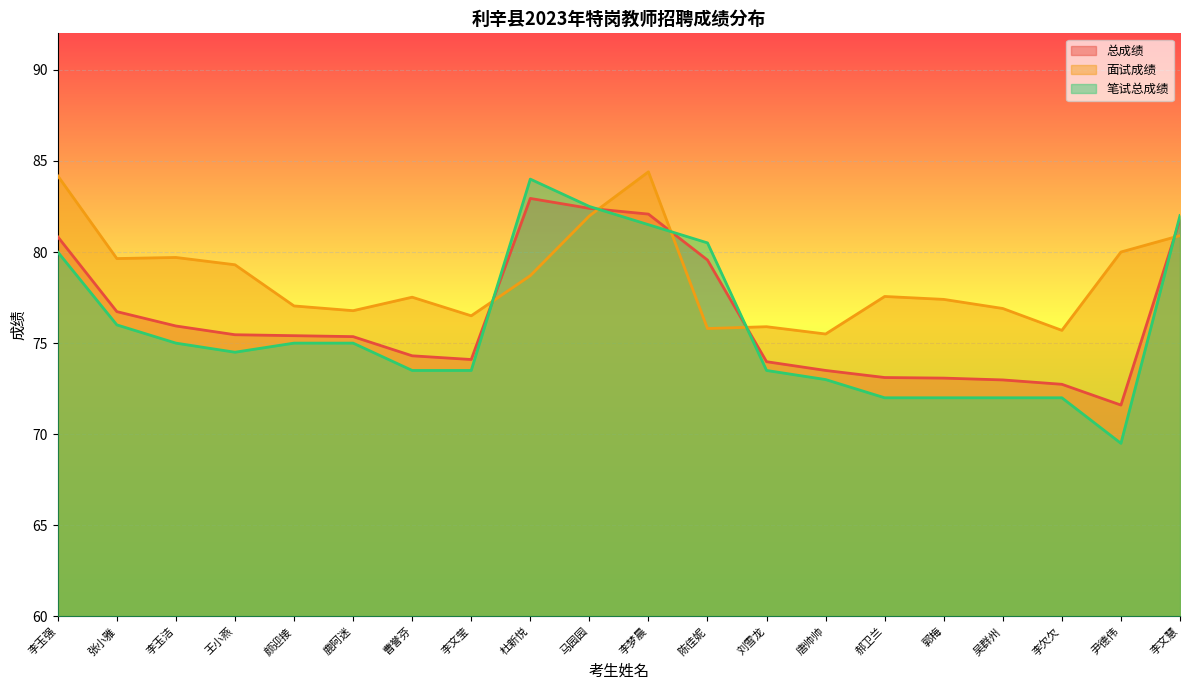

What is the average value of the 总成绩 series?

76.4